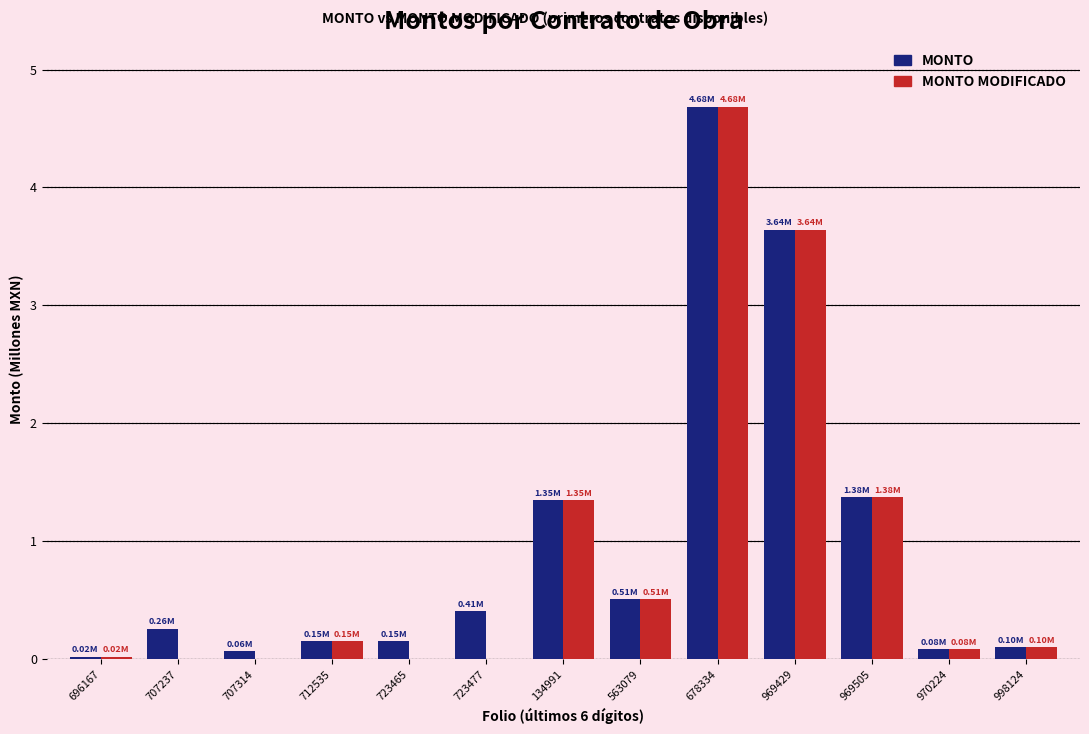

What is the sum of all MONTO values?

12.8